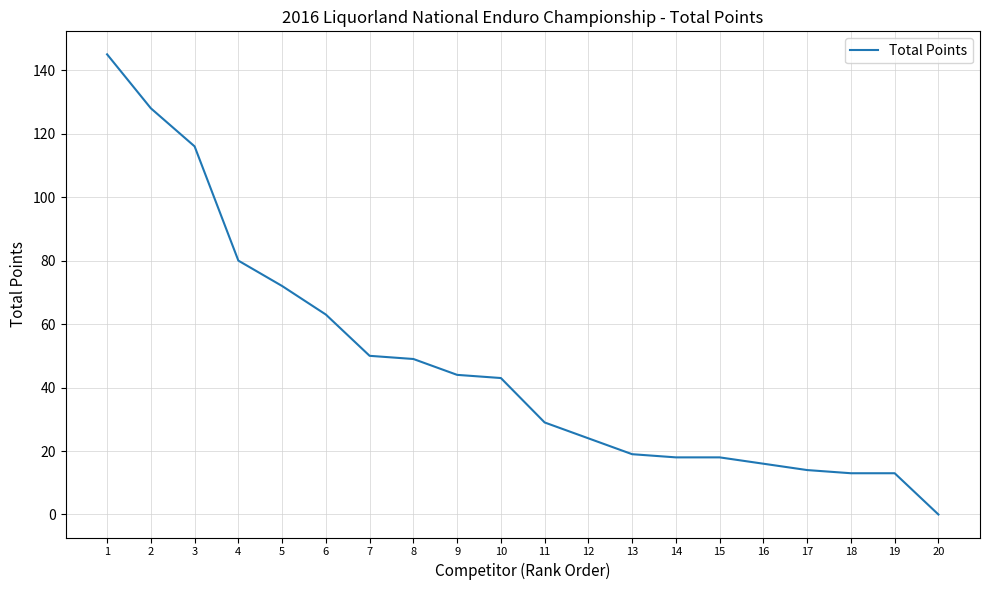

Reading left to right, list all the values displayed in this chart.

1=145	2=128	3=116	4=80	5=72	6=63	7=50	8=49	9=44	10=43	11=29	12=24	13=19	14=18	15=18	16=16	17=14	18=13	19=13	20=0